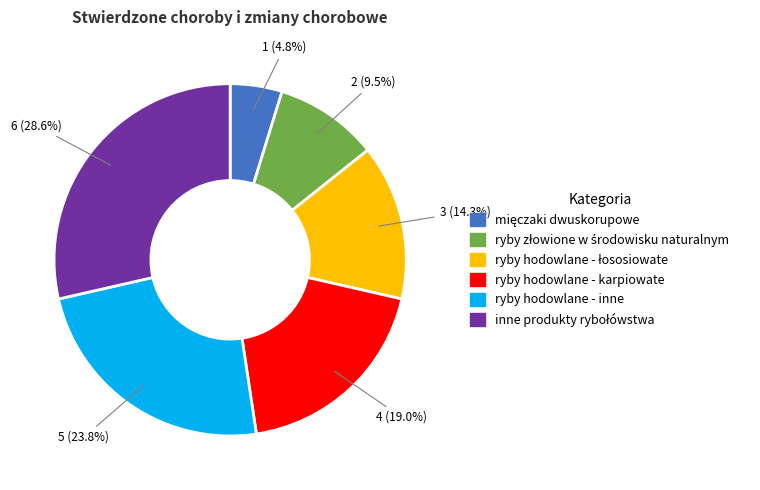

To the nearest percent, what is the average slice percentage?

17%